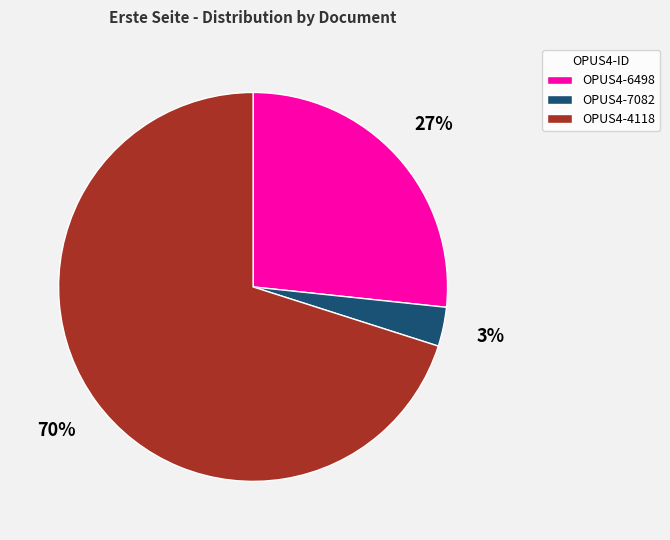

Rank the categories by value from lowest to highest.

OPUS4-7082, OPUS4-6498, OPUS4-4118